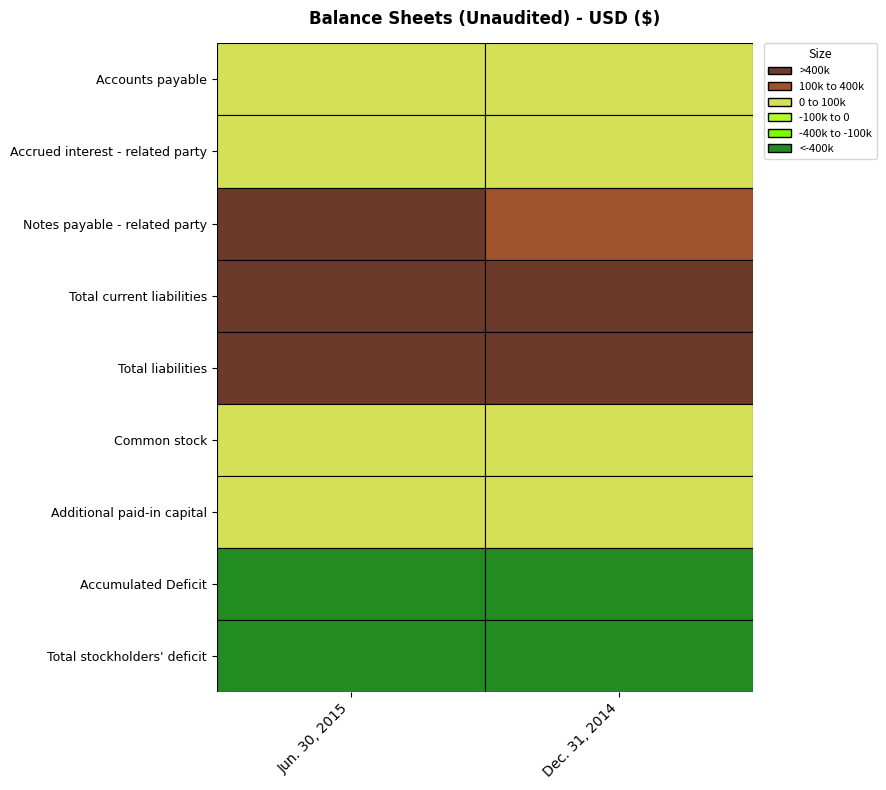

What is the average value of the Total stockholders' deficit series?

-471914